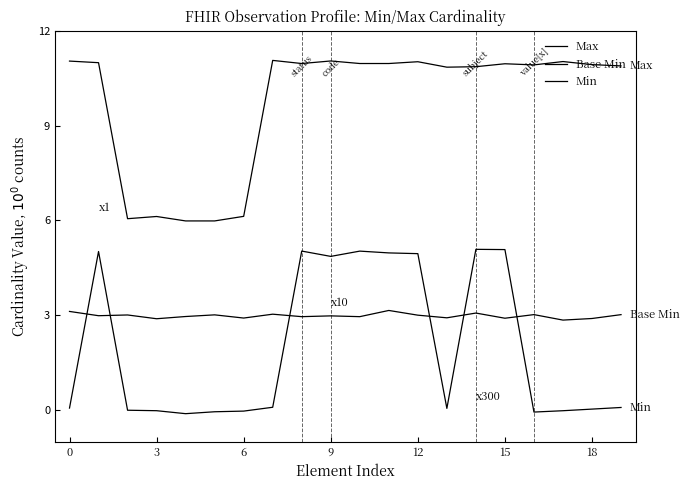

How many interior local peaks does the Min series have?

4